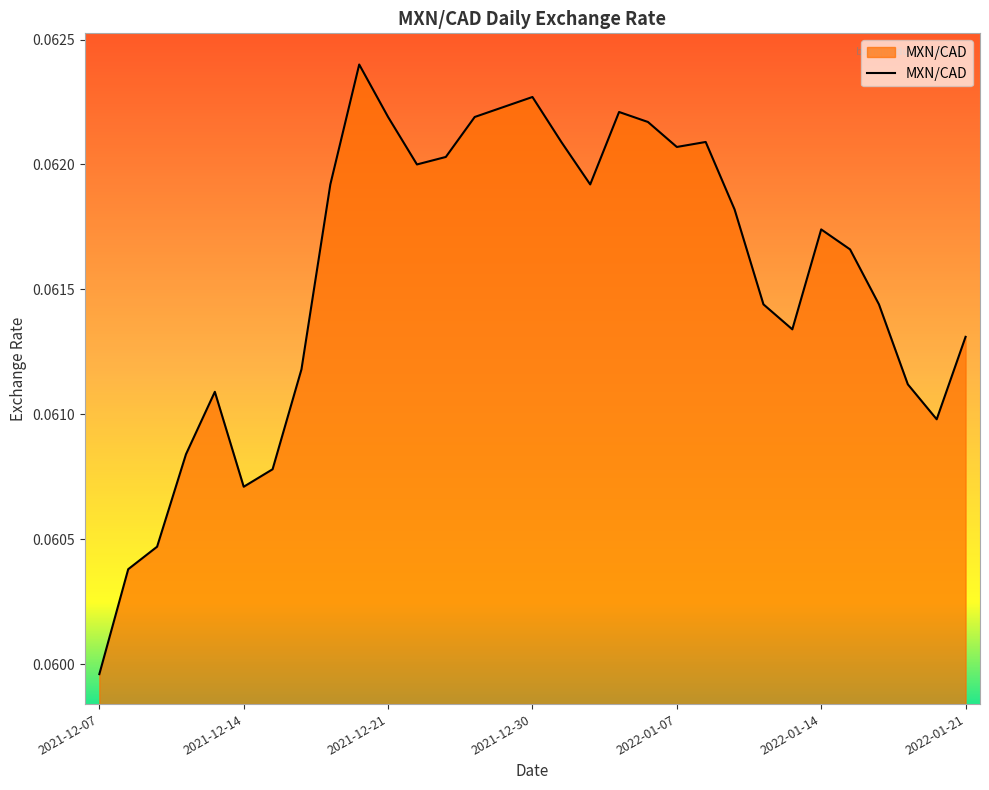

Does the chart display data point markers on the line(s)?

No